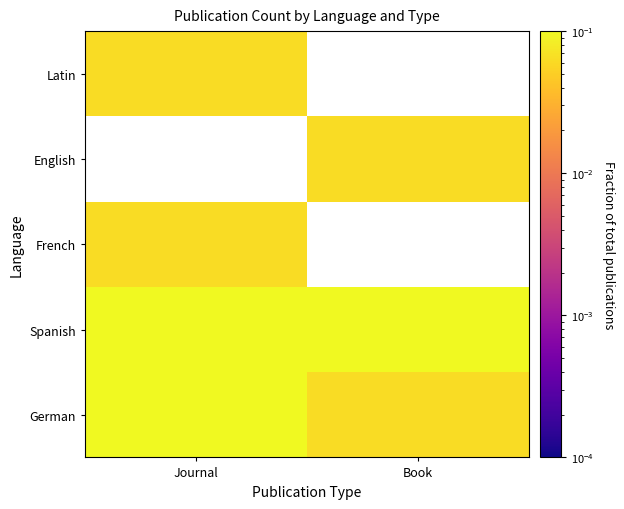

What is the maximum value shown in the chart?

0.3